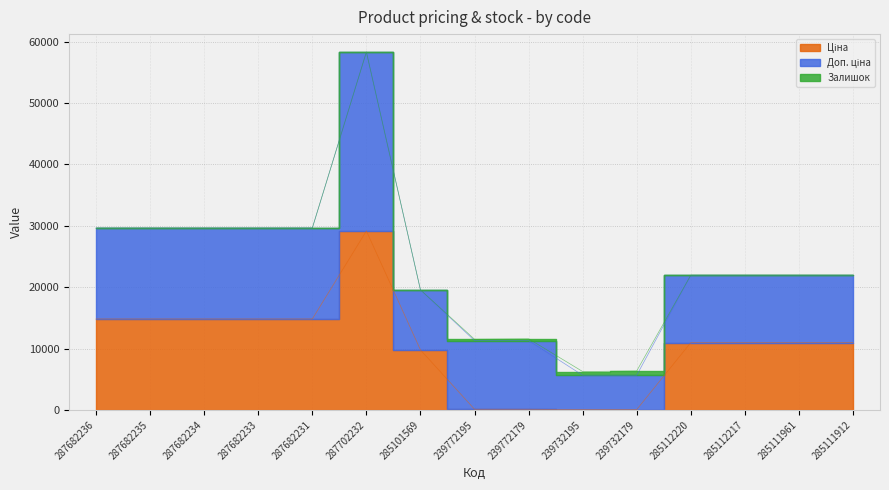

At which label is Залишок closest to 351?

239772179